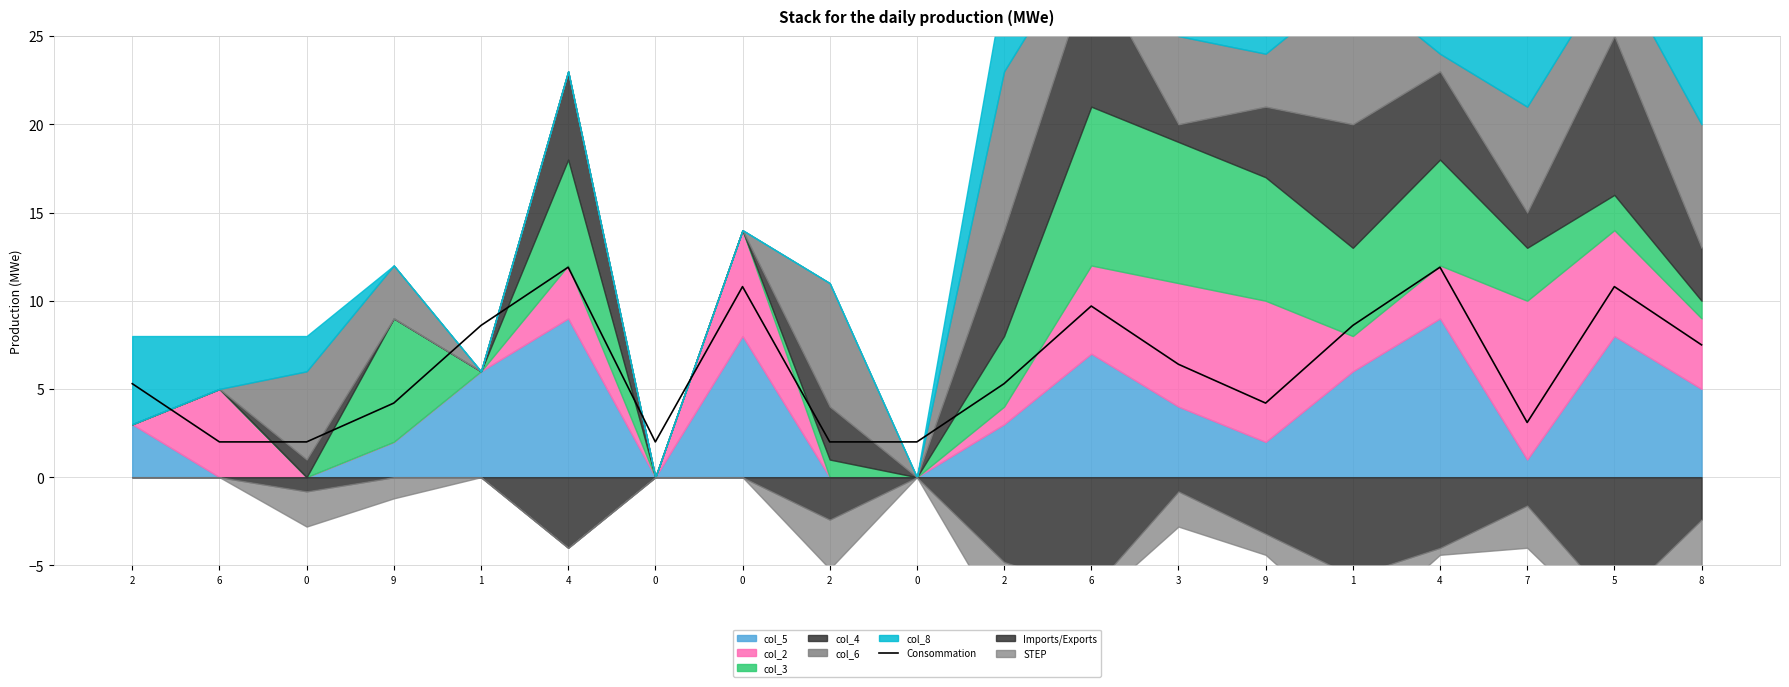

List the labels in order of value, largest first.

4, 4, 0, 5, 6, 1, 1, 8, 3, 2, 2, 9, 9, 7, 6, 0, 0, 2, 0